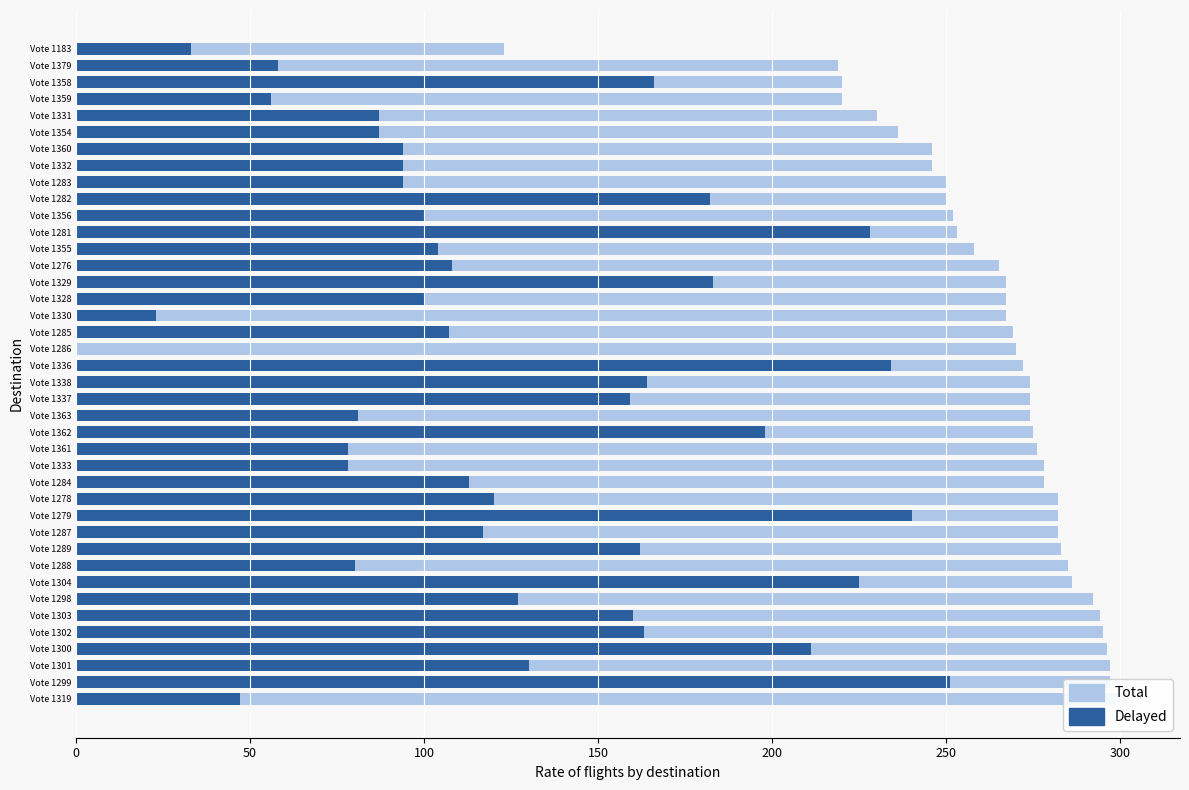

What is the average value of the Total series?

265